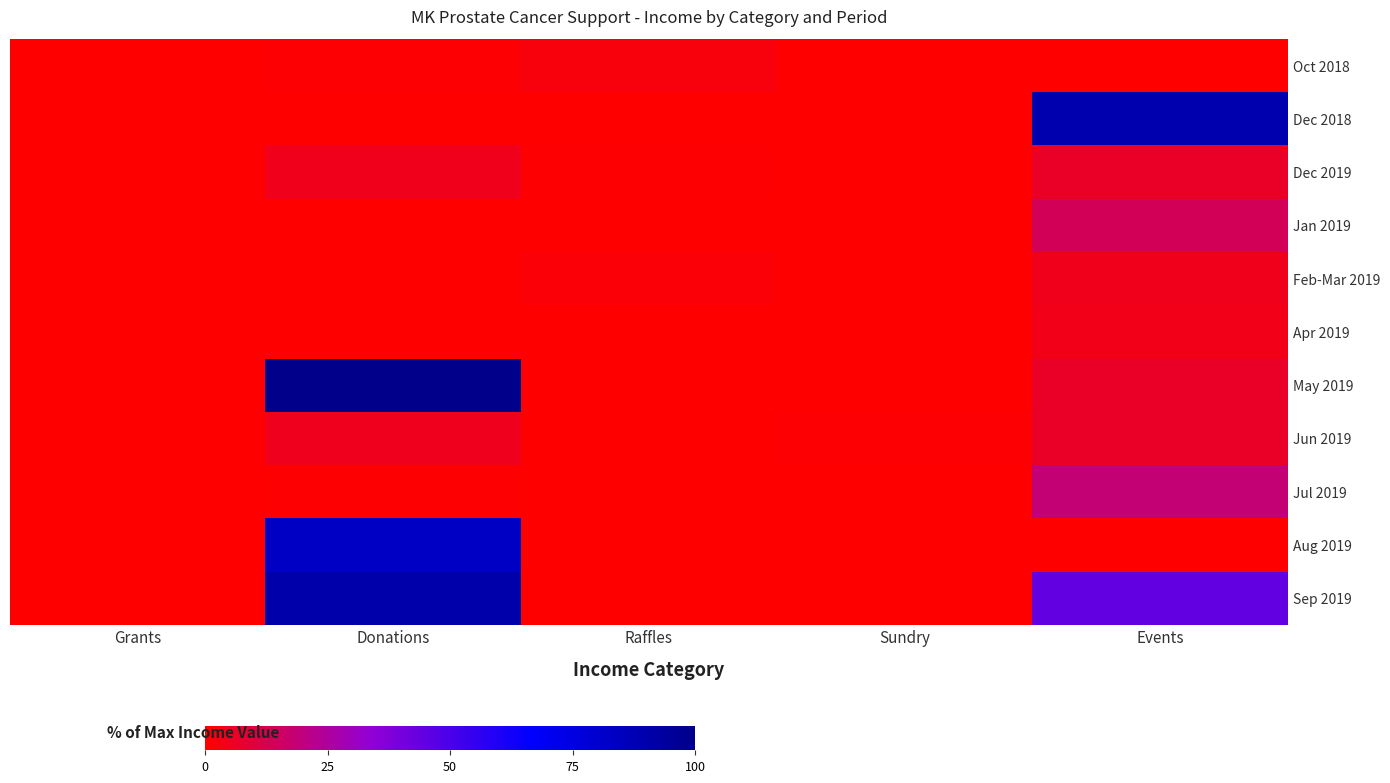

At how many categories does at least one series exceed 81?

2